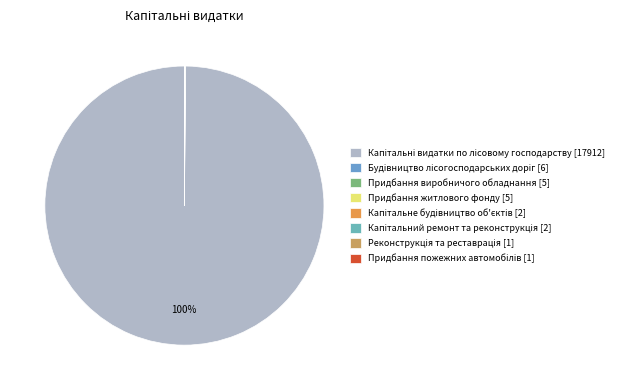

Do Придбання житлового фонду [5] and Реконструкція та реставрація [1] together represent more than half of the pie?

No